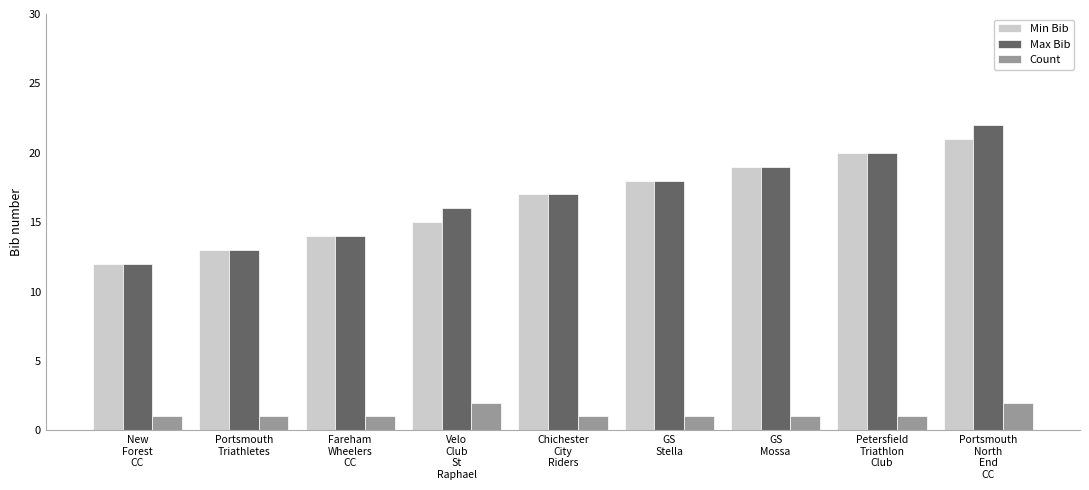

Reading left to right, list all the values displayed in this chart.

Min Bib: 12	13	14	15	17	18	19	20	21
Max Bib: 12	13	14	16	17	18	19	20	22
Count: 1	1	1	2	1	1	1	1	2